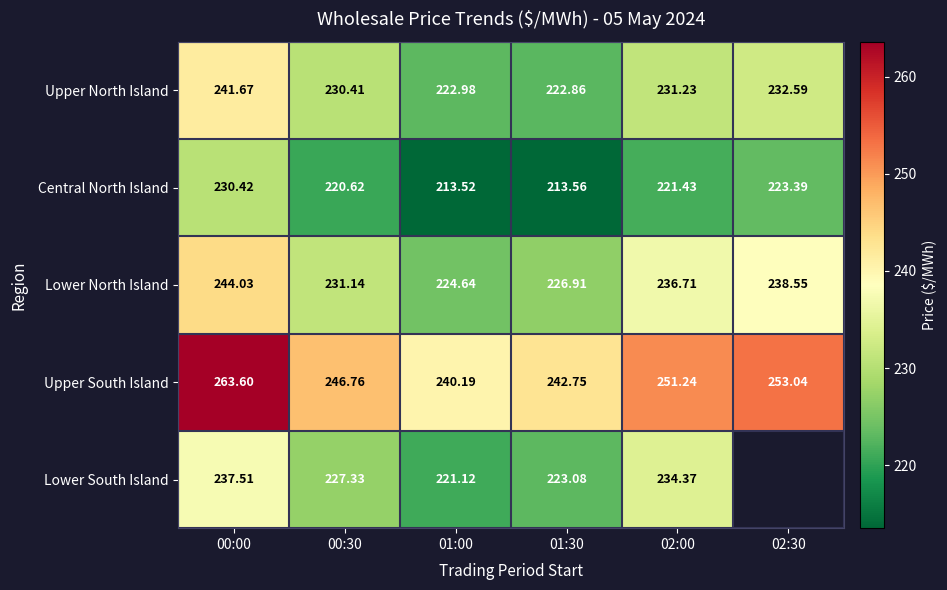

Between 00:30 and 01:00, which series saw the biggest shift?

Upper North Island